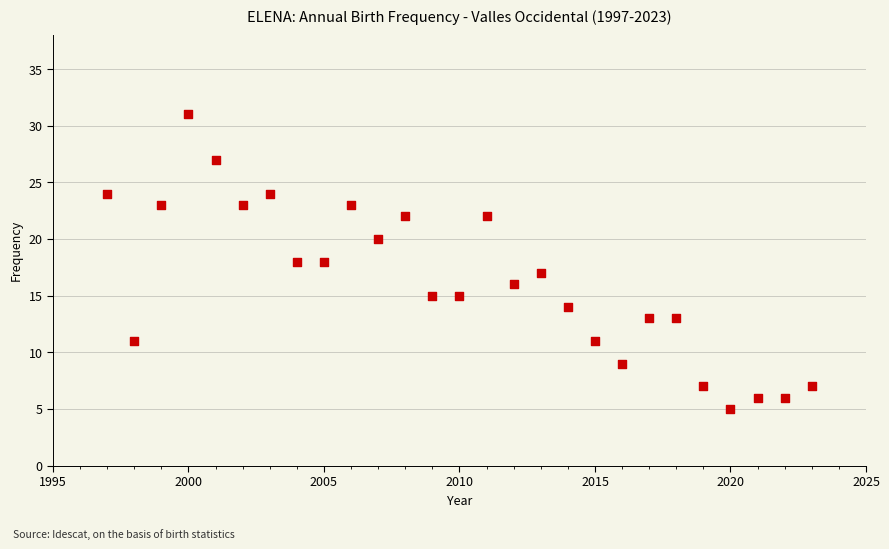

What is the range of X values (max minus min)?

26